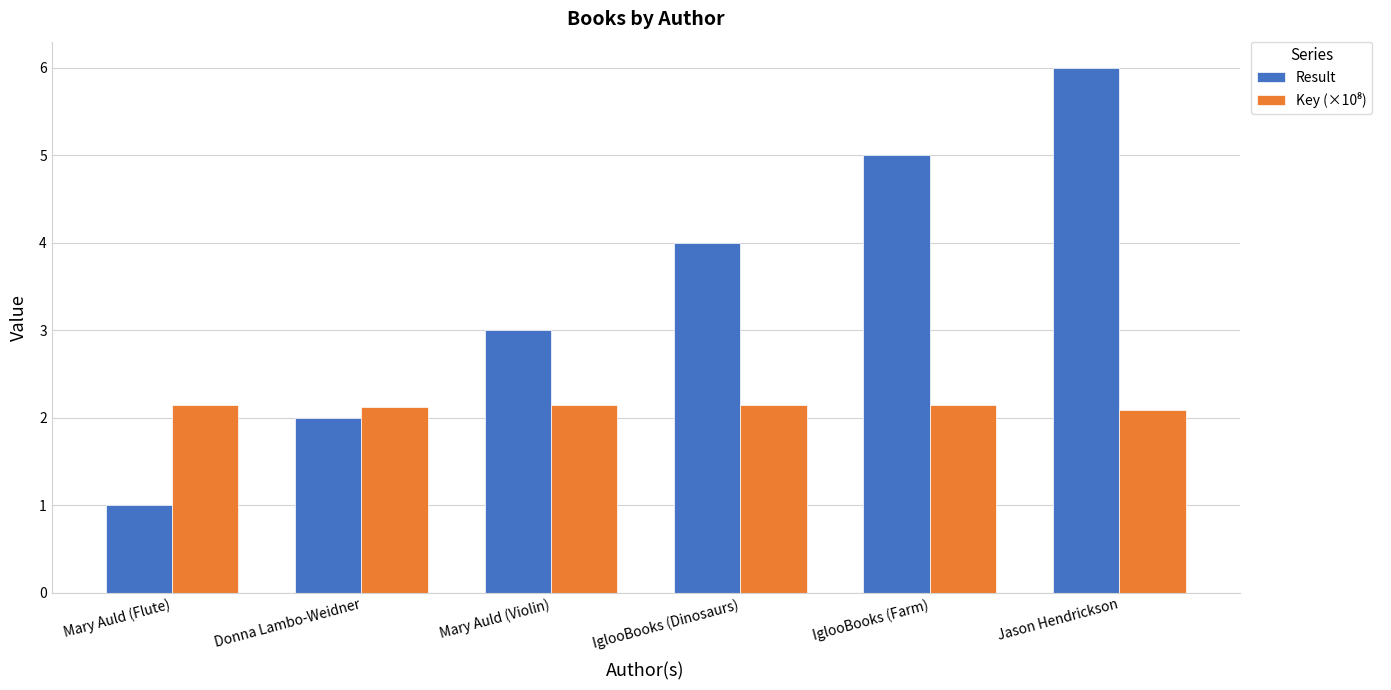

Between Donna Lambo-Weidner and IglooBooks (Dinosaurs), which series saw the biggest shift?

Result